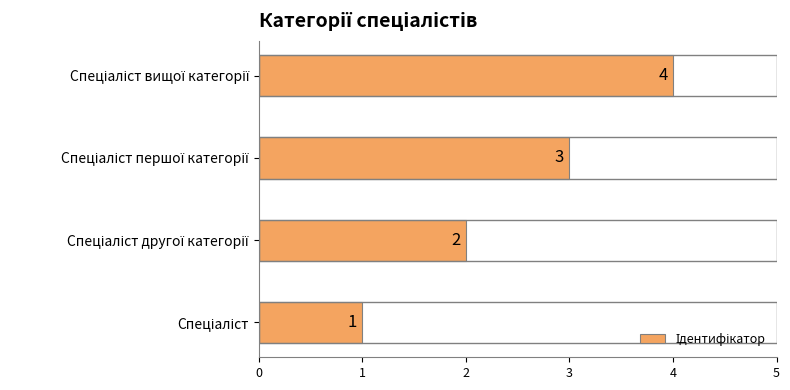

What is the difference between the maximum and minimum values?

3